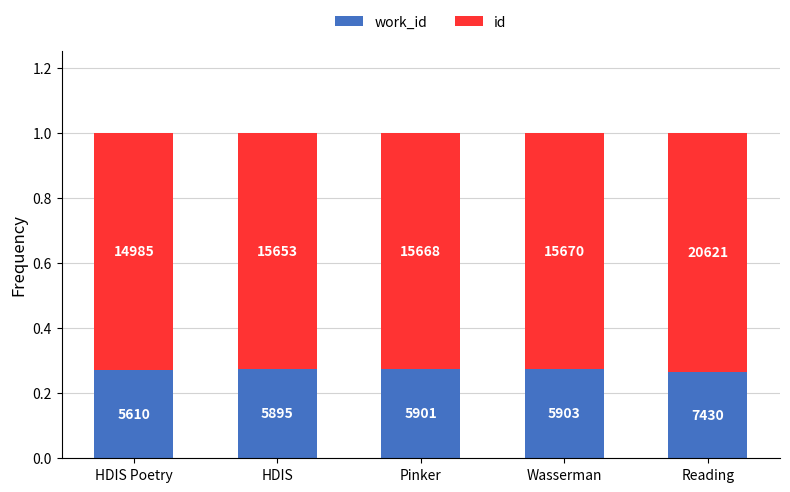

What are all the series names shown in the legend?

work_id, id